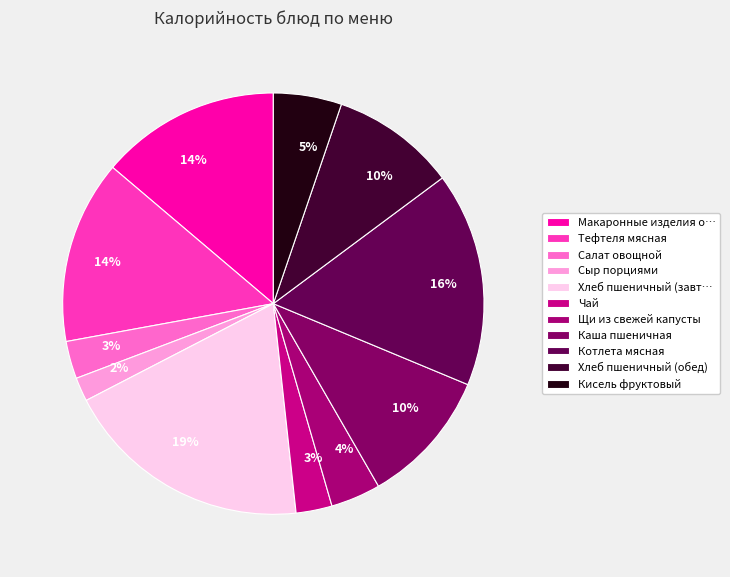

To the nearest percent, what is the difference between the largest and smallest slice percentages?

17%